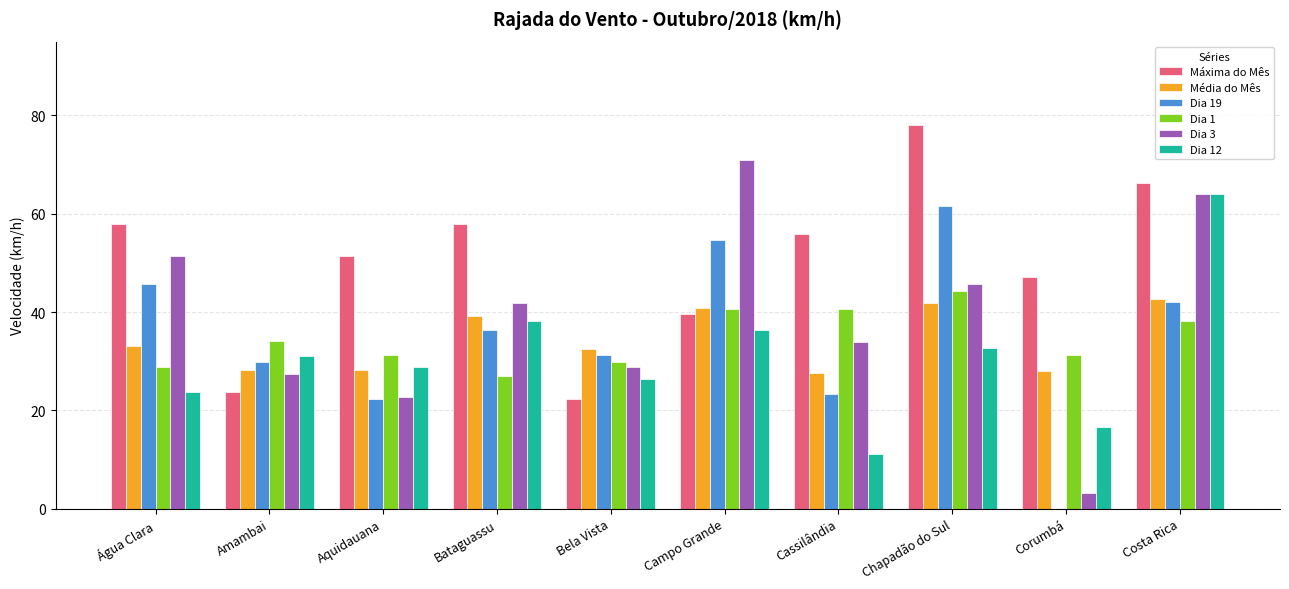

True or false: Média do Mês has a value of 28.1 at Corumbá.

True